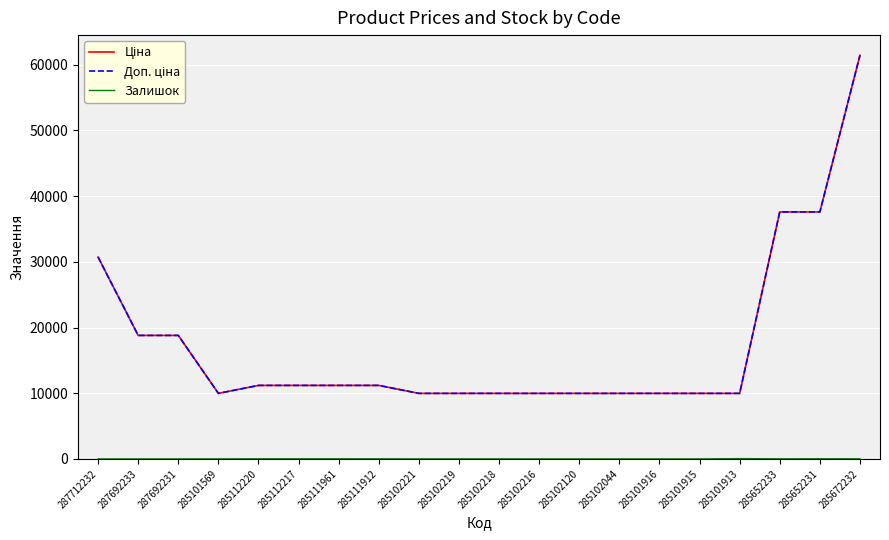

Does the chart have visible grid lines?

Yes